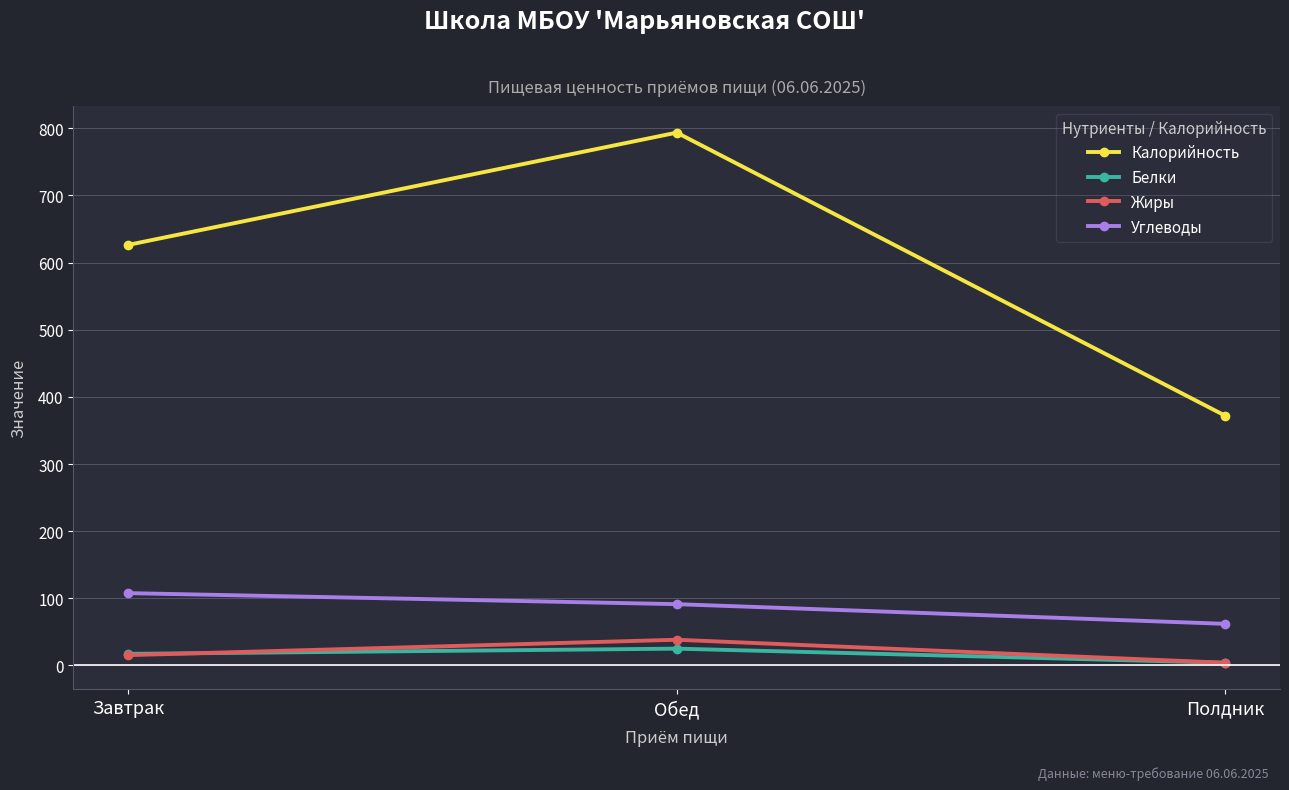

What is the difference between the Белки values at Завтрак and Обед?

7.8